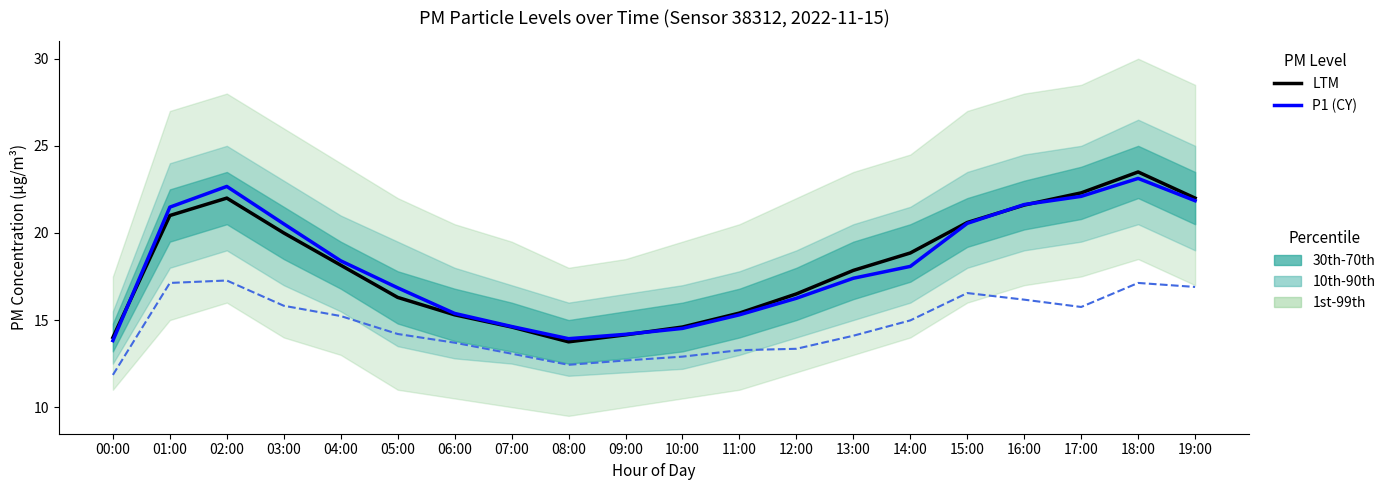

What is the average value of the LTM series?

18.1